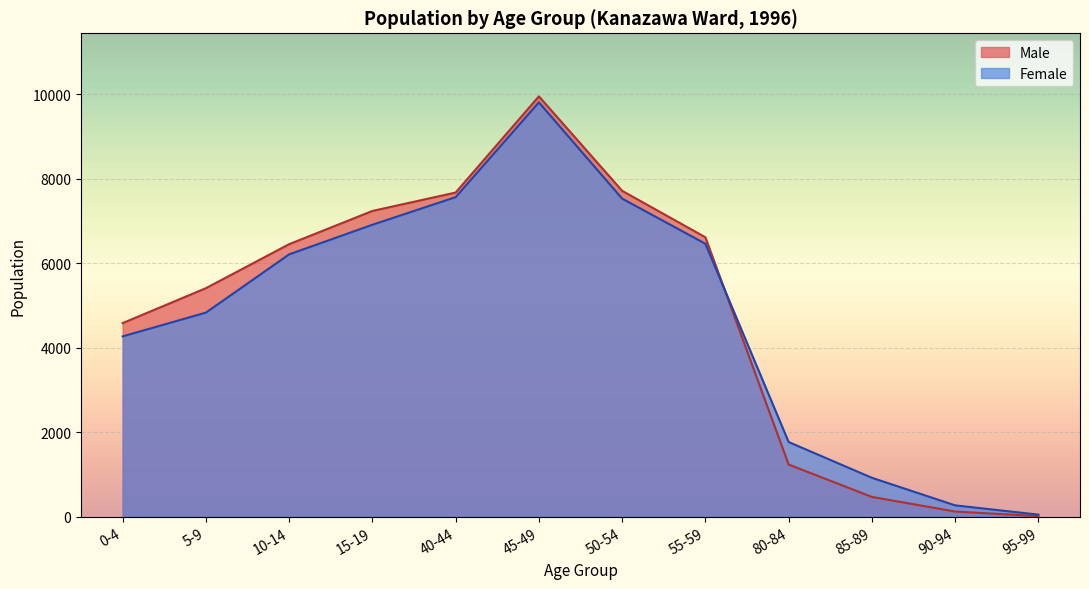

How many interior local valleys does the Male series have?

0